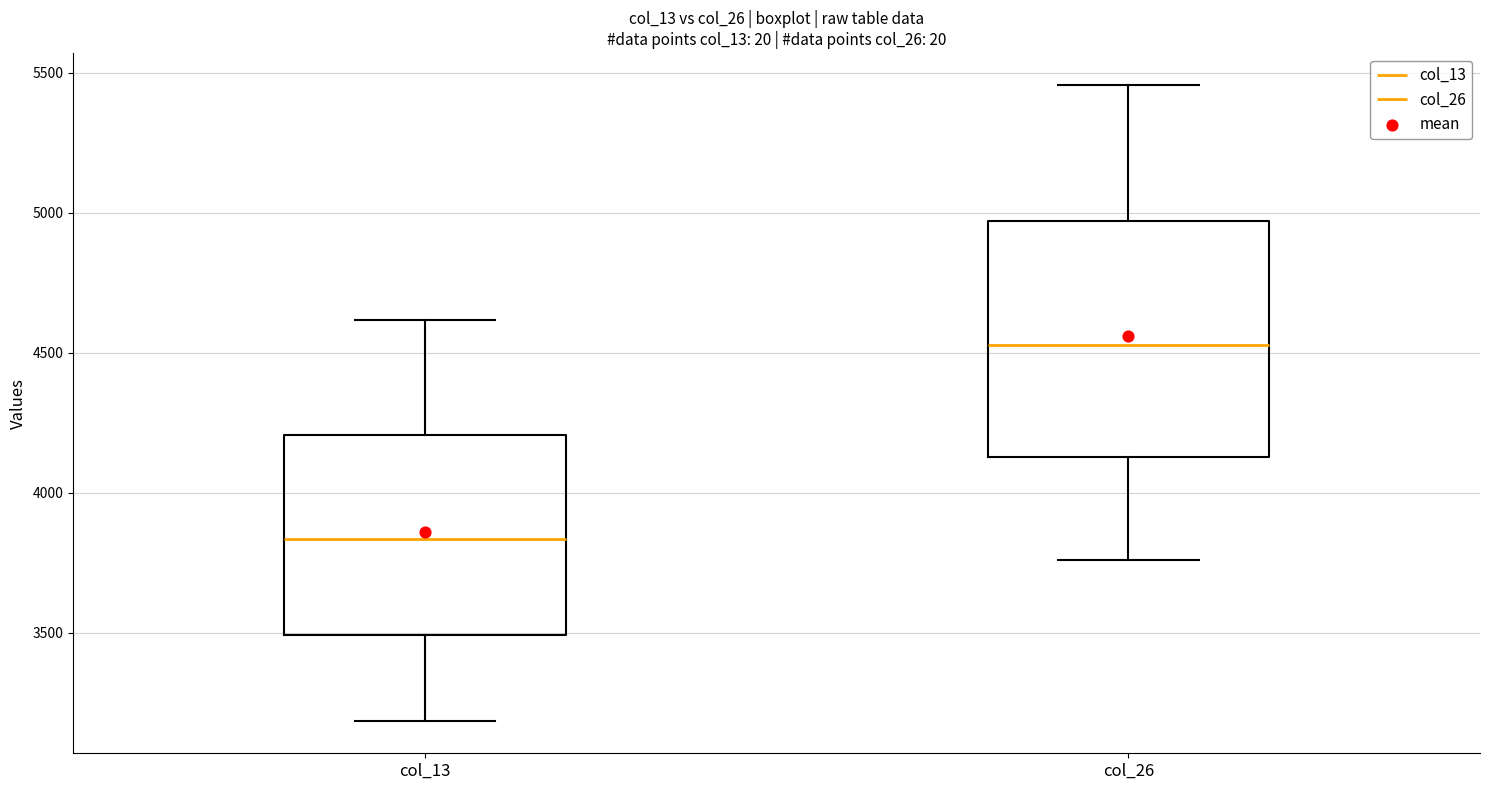

Which box is the tallest, from its lower edge to its upper edge?

col_26